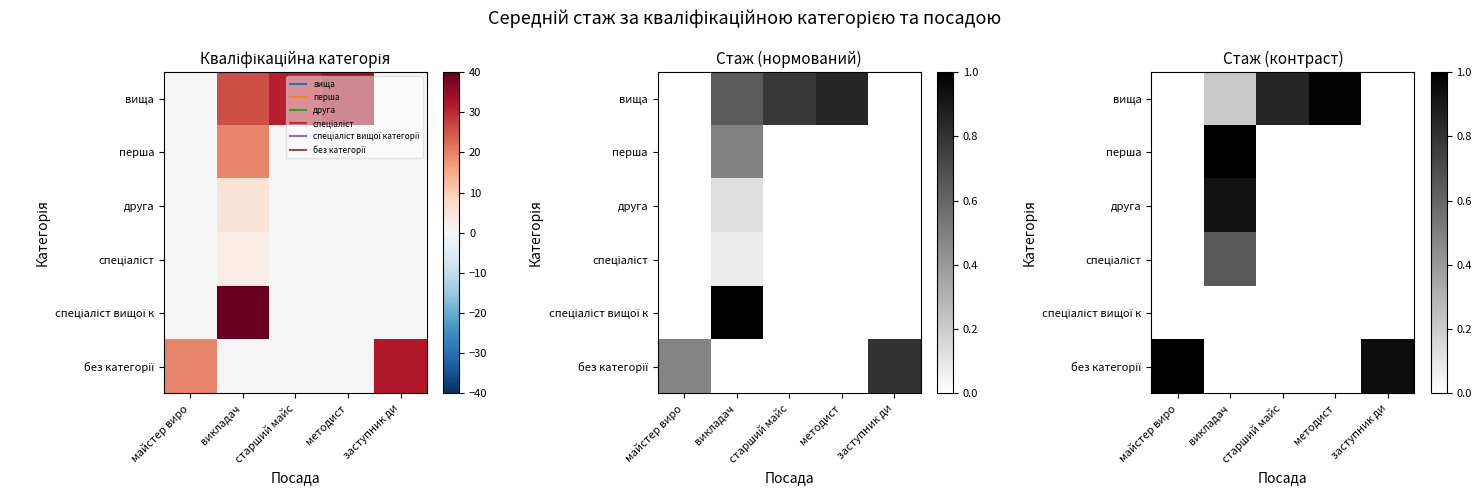

Which label corresponds to the largest value in the chart?

викладач